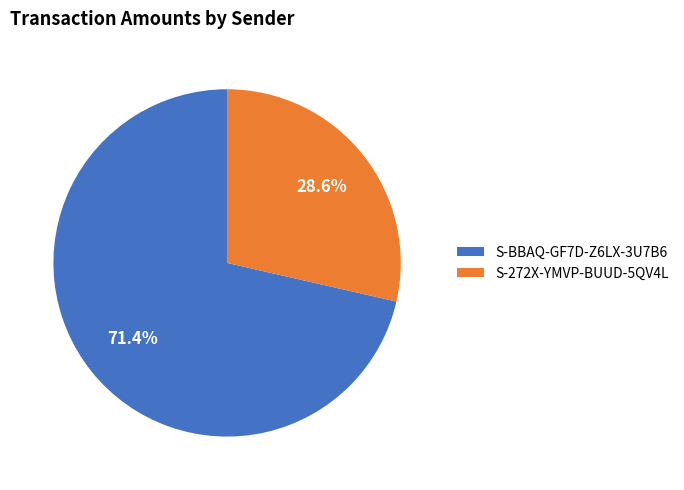

What is the majority slice?

S-BBAQ-GF7D-Z6LX-3U7B6